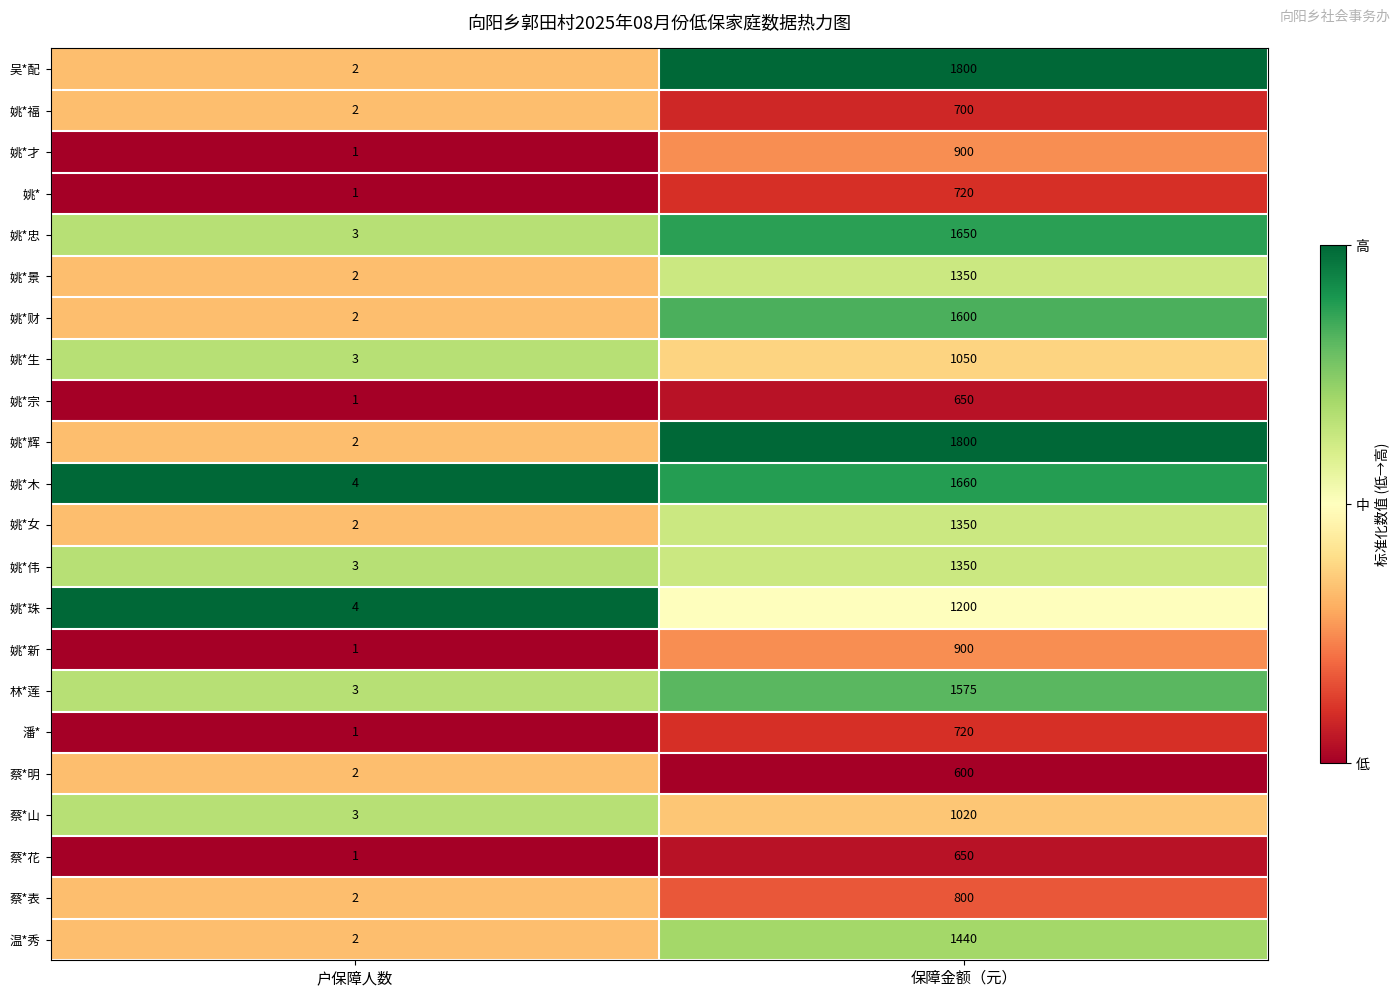

What is the sum of all 姚*新 values?

901